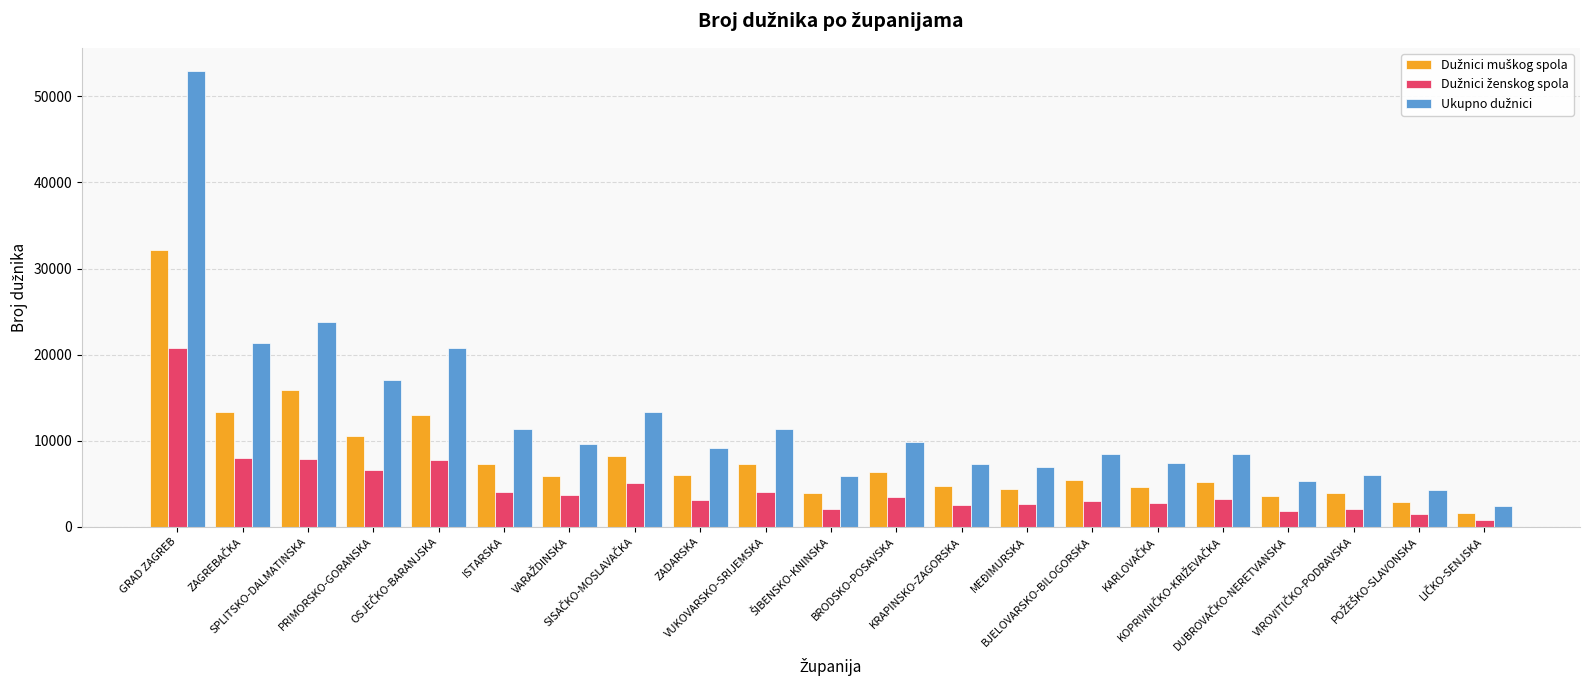

How many bars are there in total?

63